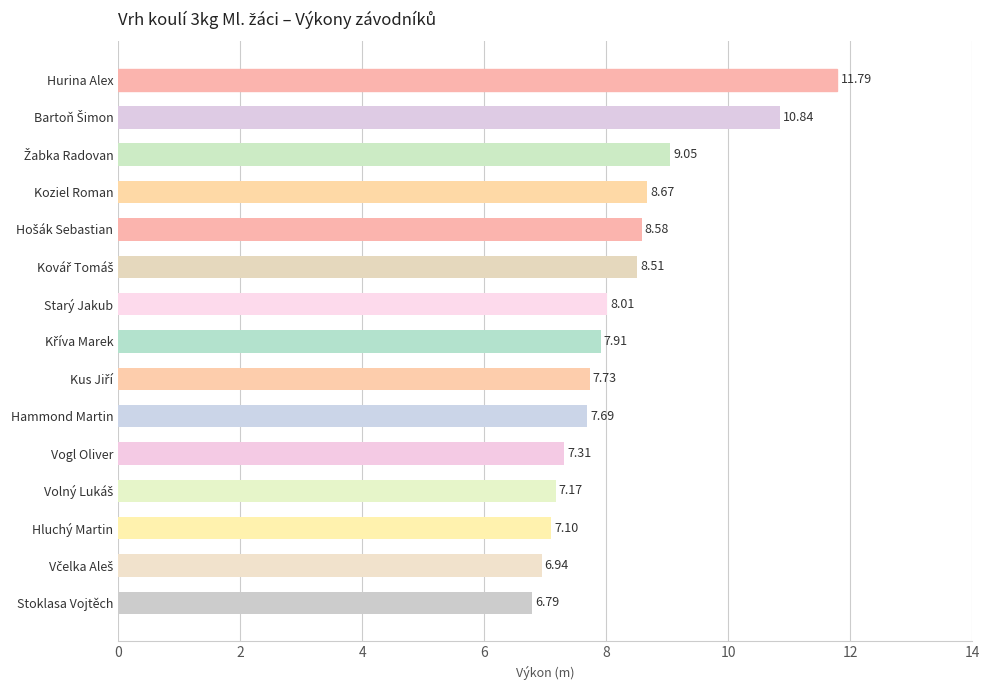

What is the label of the 1st bar from the top?

Hurina Alex